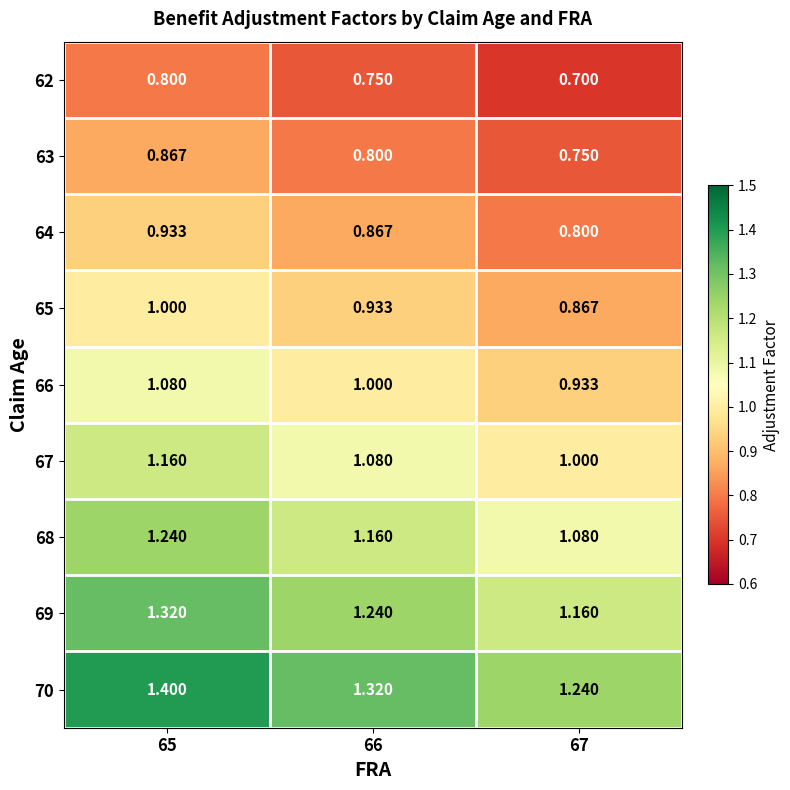

Which category has the highest value across all series?

65